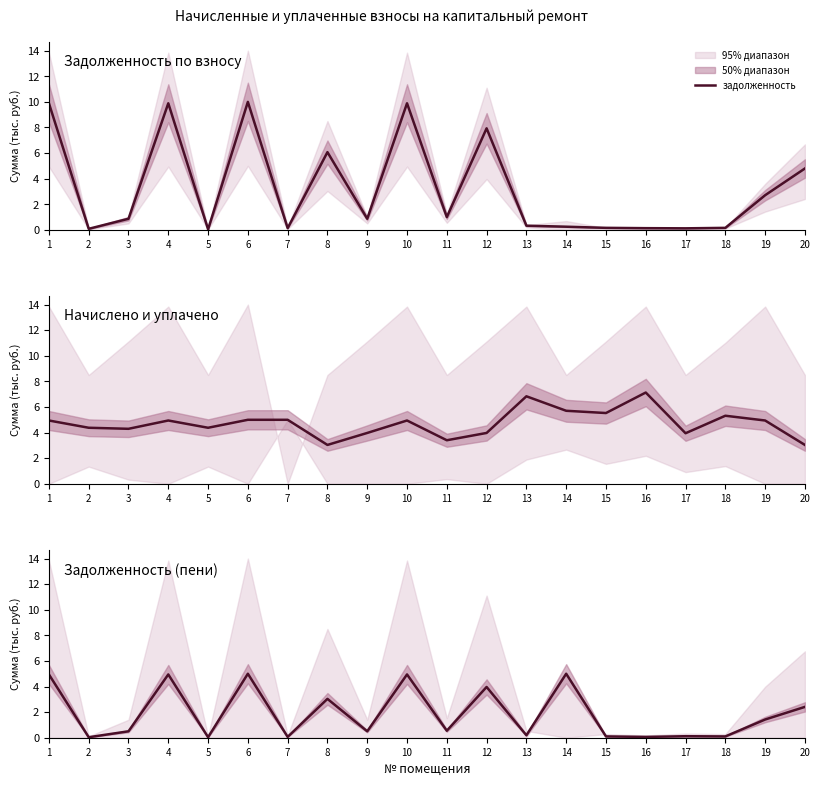

How many interior local valleys does the задолженность series have?

6